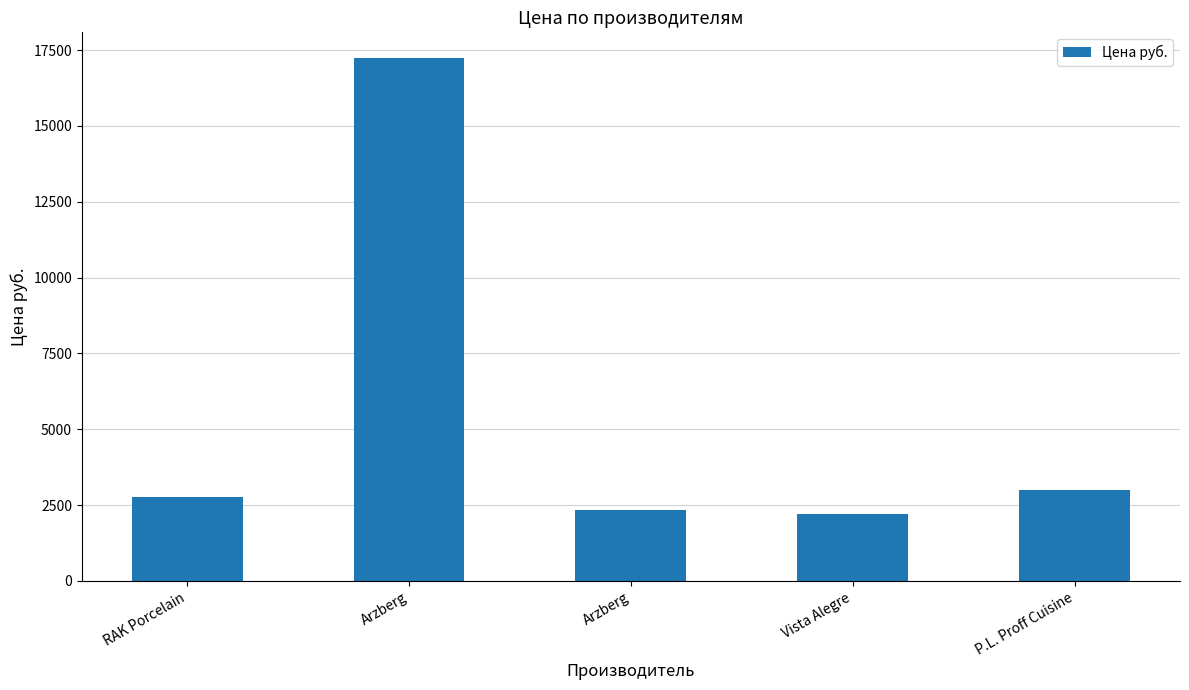

What is the difference between the maximum and minimum values?

15021.7